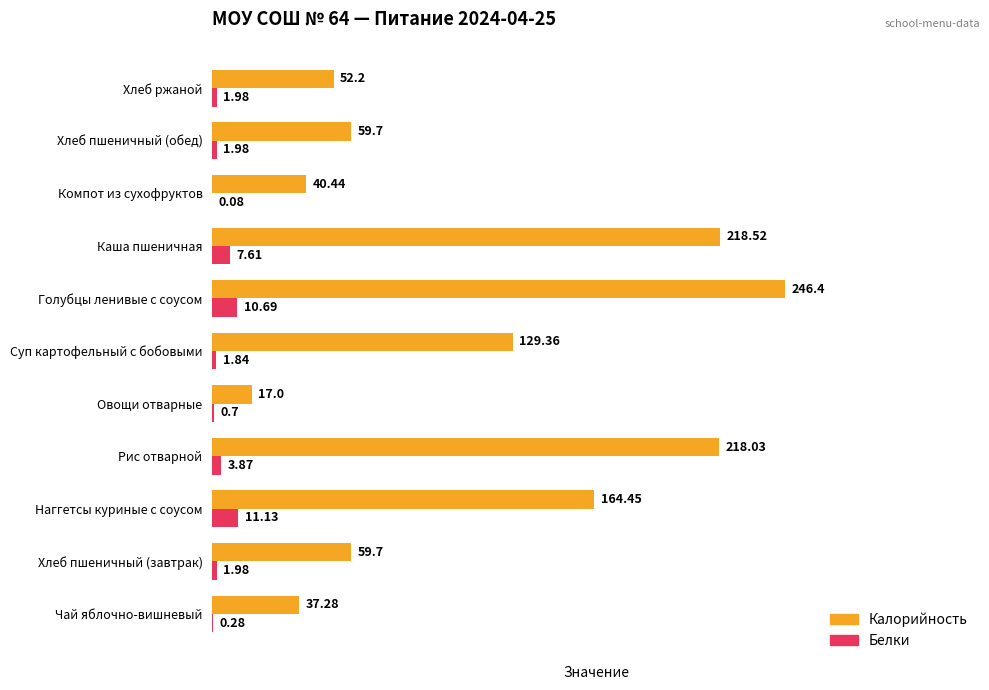

Is the value of Белки at Хлеб пшеничный (завтрак) greater than the value of Калорийность at Хлеб пшеничный (завтрак)?

No